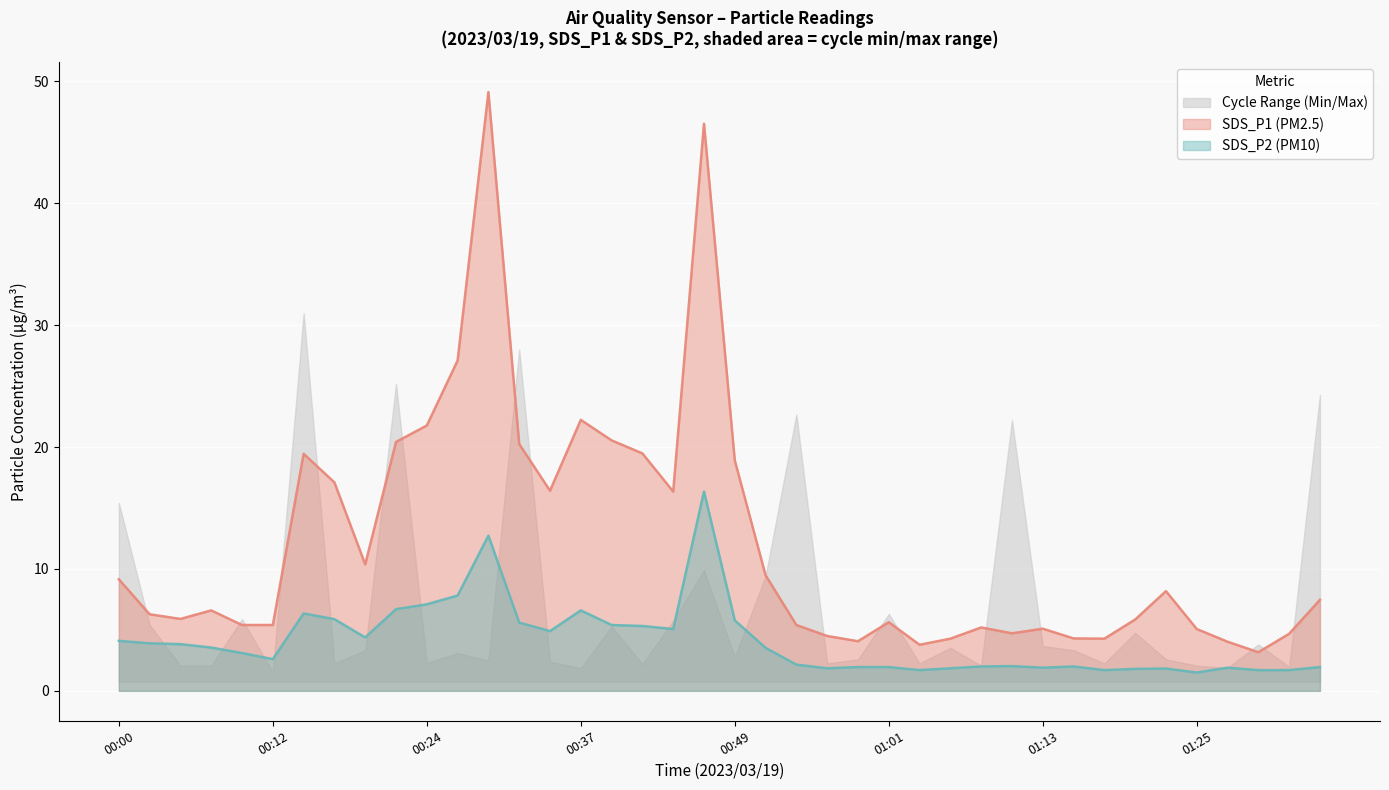

Reading left to right, list all the values displayed in this chart.

SDS_P1: 00:00=9.2	00:03=6.3	00:05=5.9	00:07=6.6	00:10=5.4	00:12=5.4	00:15=19.4	00:17=17.1	00:20=10.4	00:22=20.4	00:24=21.8	00:27=27.1	00:29=49.1	00:32=20.2	00:34=16.4	00:37=22.2	00:39=20.6	00:42=19.5	00:44=16.4	00:46=46.5	00:49=18.9	00:51=9.5	00:54=5.4	00:56=4.5	00:59=4.1	01:01=5.6	01:03=3.8	01:06=4.3	01:08=5.2	01:11=4.7	01:13=5.1	01:16=4.3	01:18=4.3	01:20=5.8	01:23=8.2	01:25=5.1	01:28=4.0	01:30=3.2	01:33=4.7	01:35=7.5
SDS_P2: 00:00=4.1	00:03=3.9	00:05=3.8	00:07=3.5	00:10=3.1	00:12=2.6	00:15=6.3	00:17=5.9	00:20=4.4	00:22=6.7	00:24=7.1	00:27=7.8	00:29=12.7	00:32=5.6	00:34=4.9	00:37=6.6	00:39=5.4	00:42=5.3	00:44=5.1	00:46=16.4	00:49=5.8	00:51=3.5	00:54=2.1	00:56=1.9	00:59=1.9	01:01=1.9	01:03=1.7	01:06=1.9	01:08=2.0	01:11=2.0	01:13=1.9	01:16=2.0	01:18=1.7	01:20=1.8	01:23=1.8	01:25=1.5	01:28=1.9	01:30=1.7	01:33=1.7	01:35=1.9